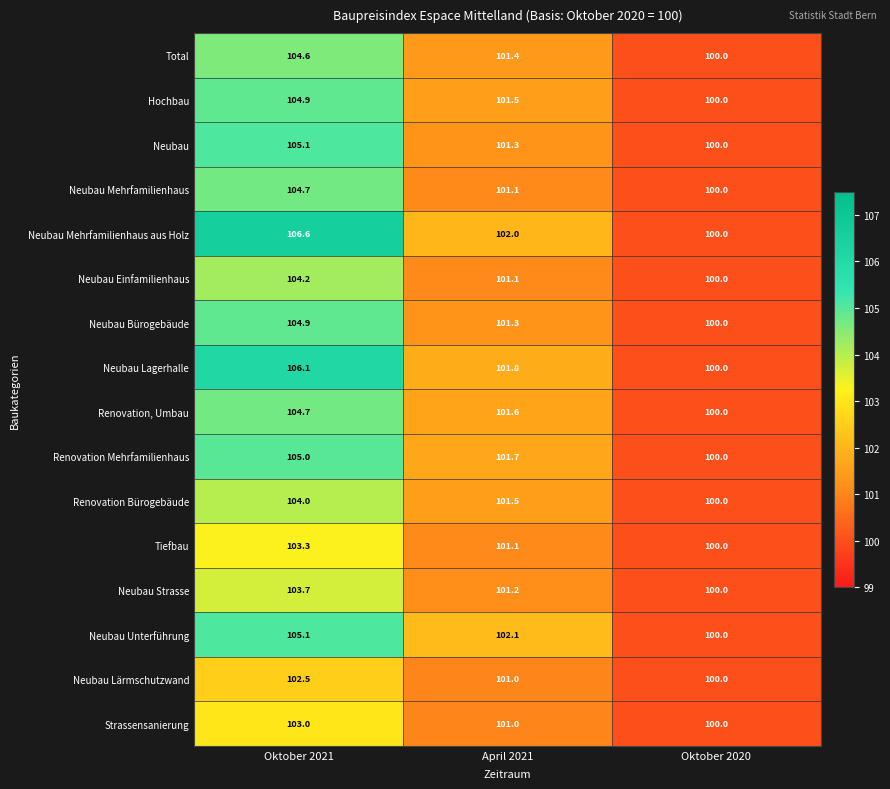

At which category is the sum across all series the highest?

Oktober 2021